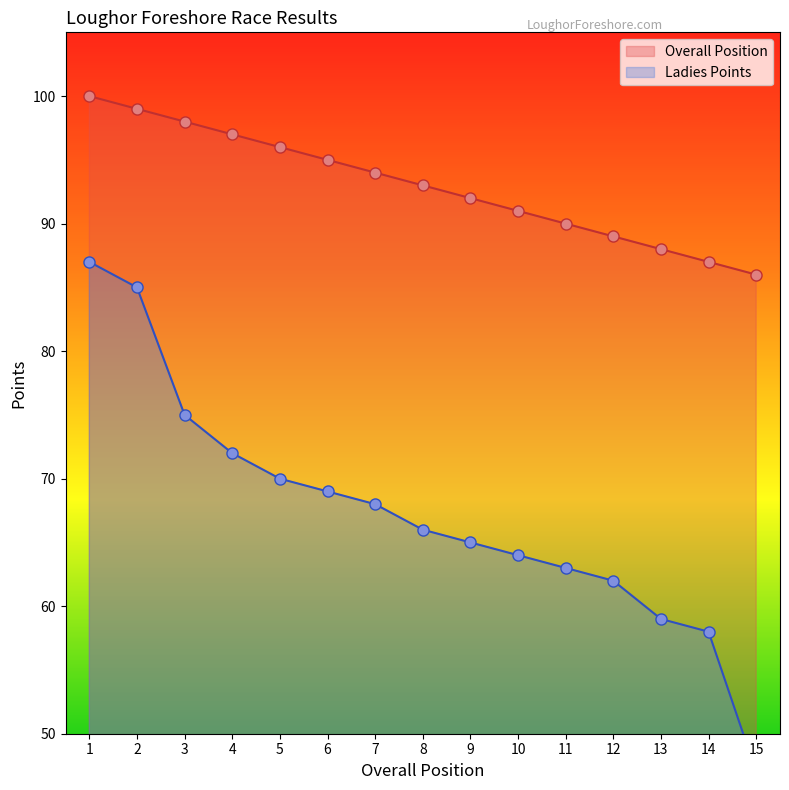

What is the difference between the Ladies Points values at 4 and 11?

9